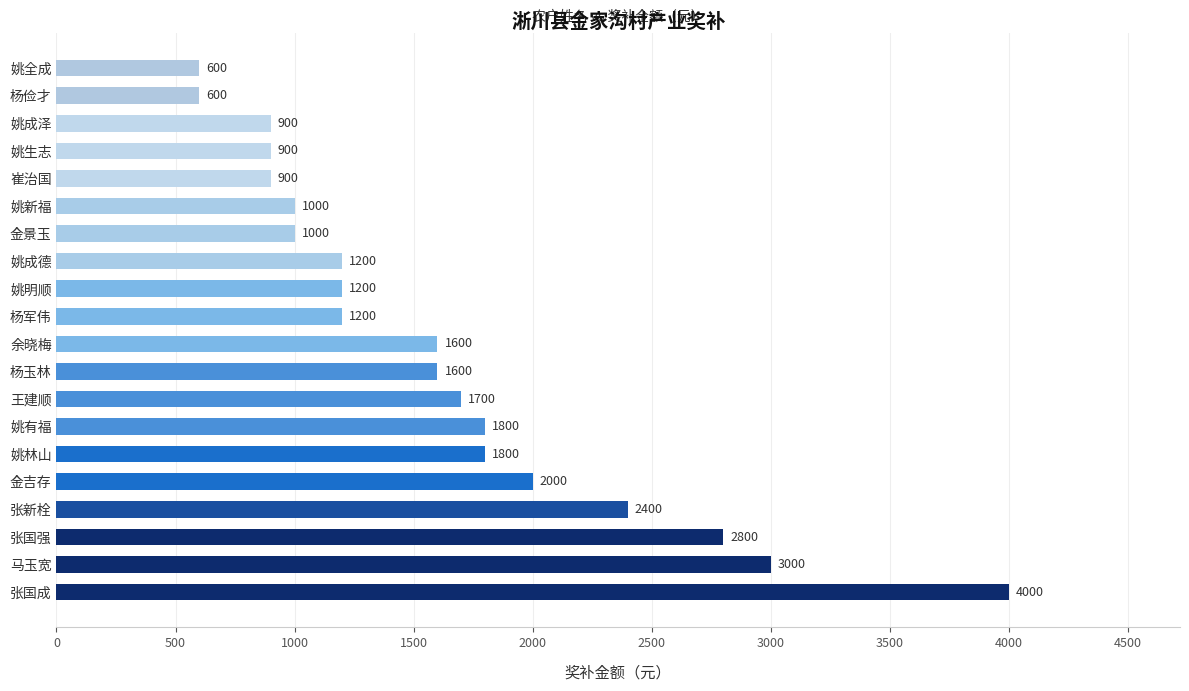

What is the difference between the second highest and minimum values?

2400